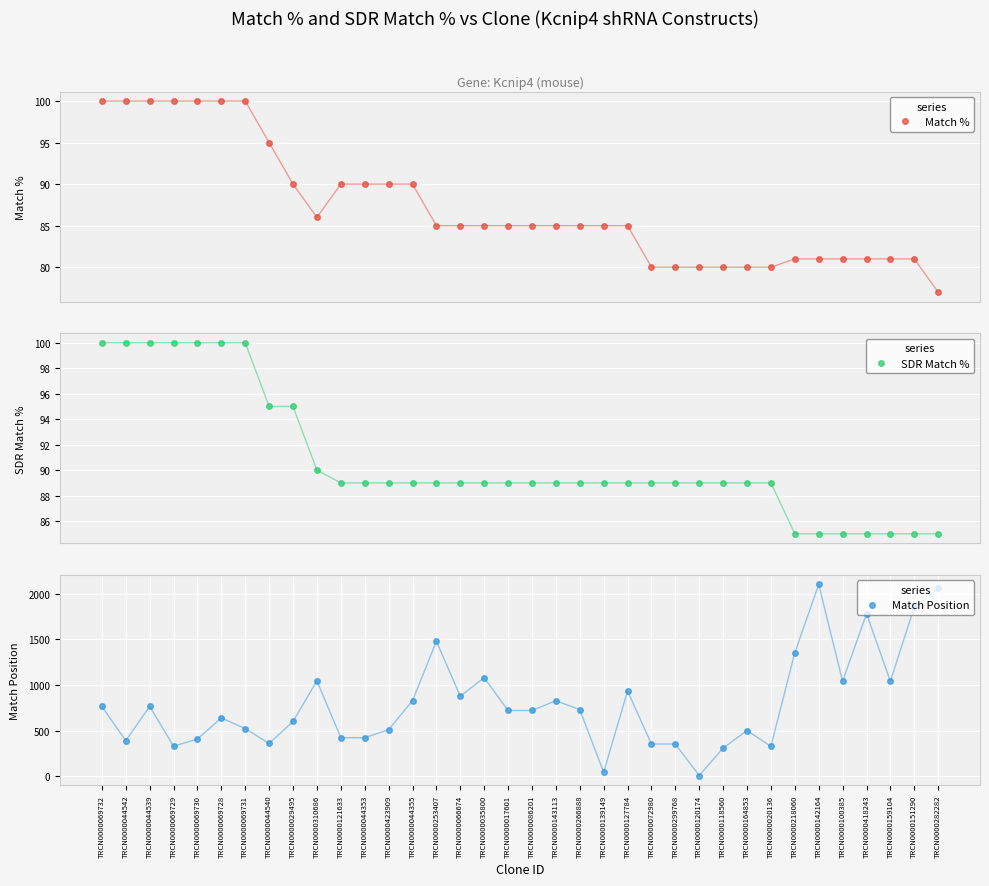

Read the Match Position value at TRCN0000035800, to the nearest 100.

1100